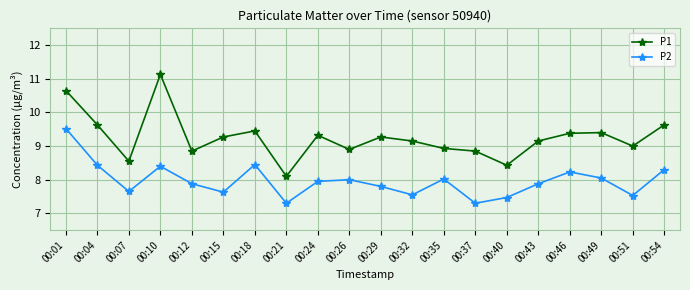

Read the P2 value at 00:40.

7.5